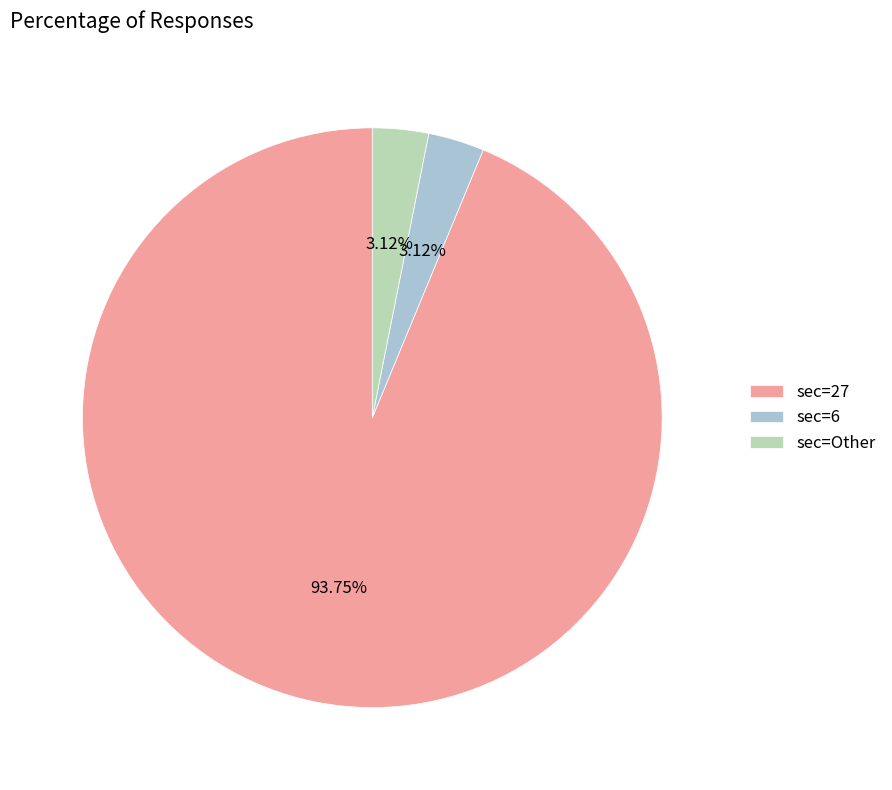

Is the sum of sec=6 and sec=Other greater than half?

No